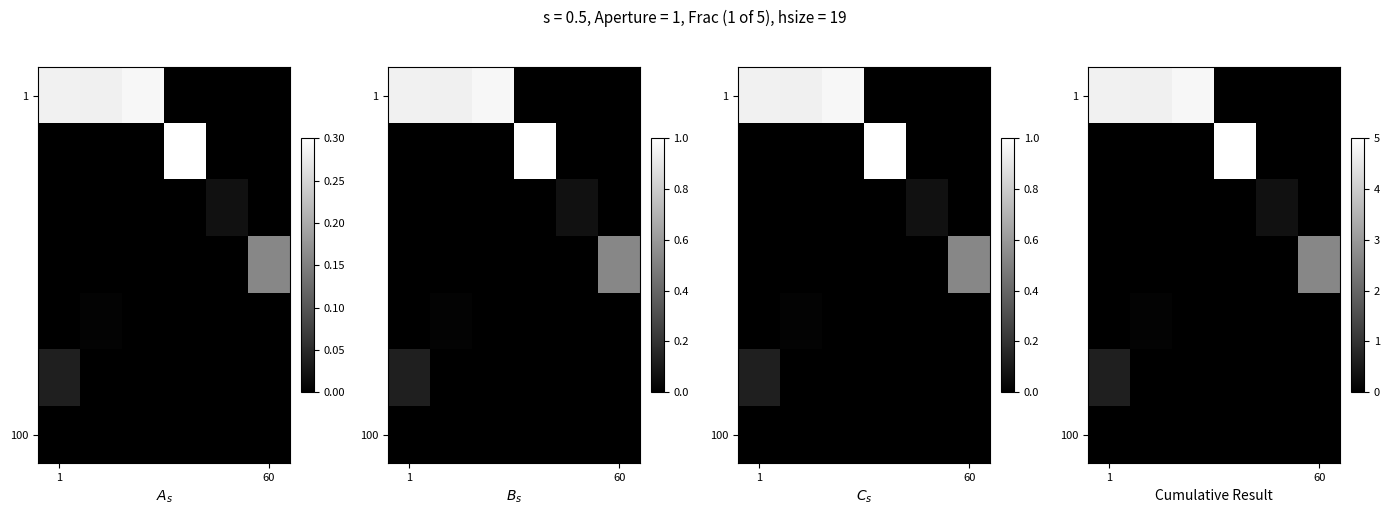

What is the maximum value shown in the chart?

5.0